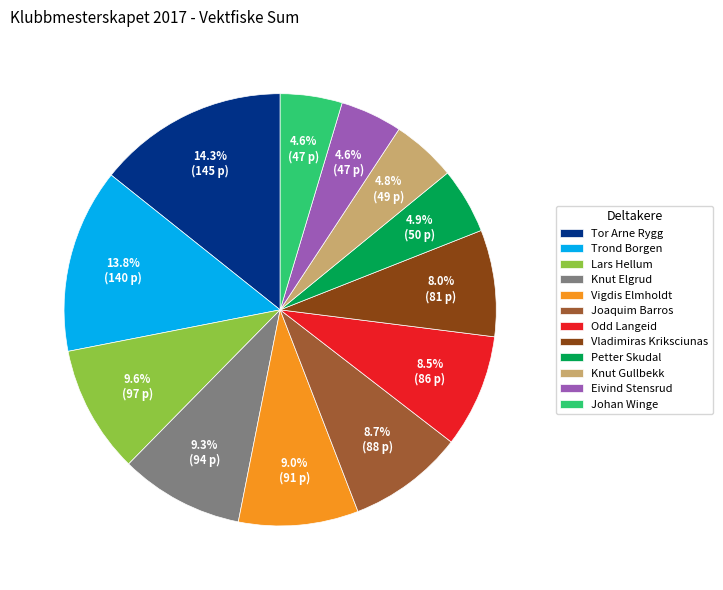

The Eivind Stensrud slice represents 19% of the pie. True or false?

False